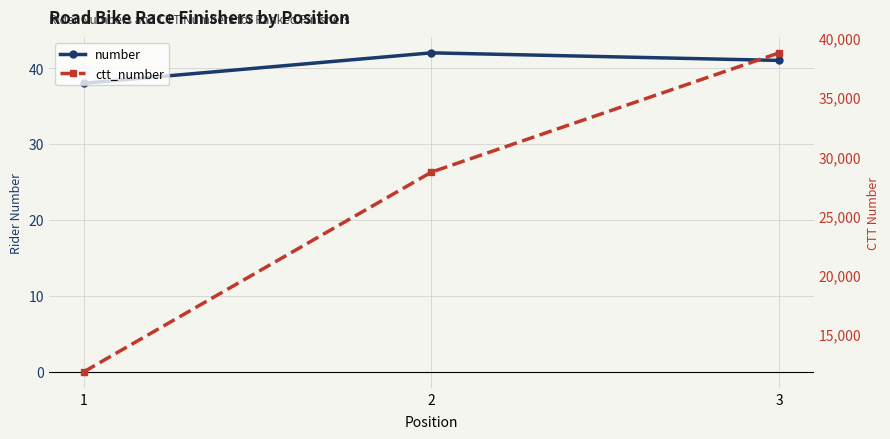

Between 2 and 1, which is larger?

2